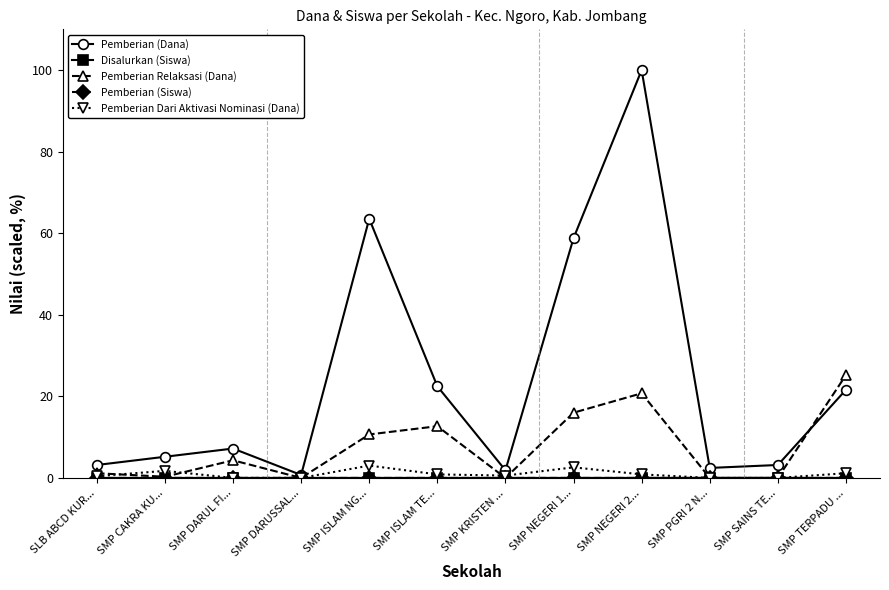

What is the label of the 6th point from the left?

SMP ISLAM TE...